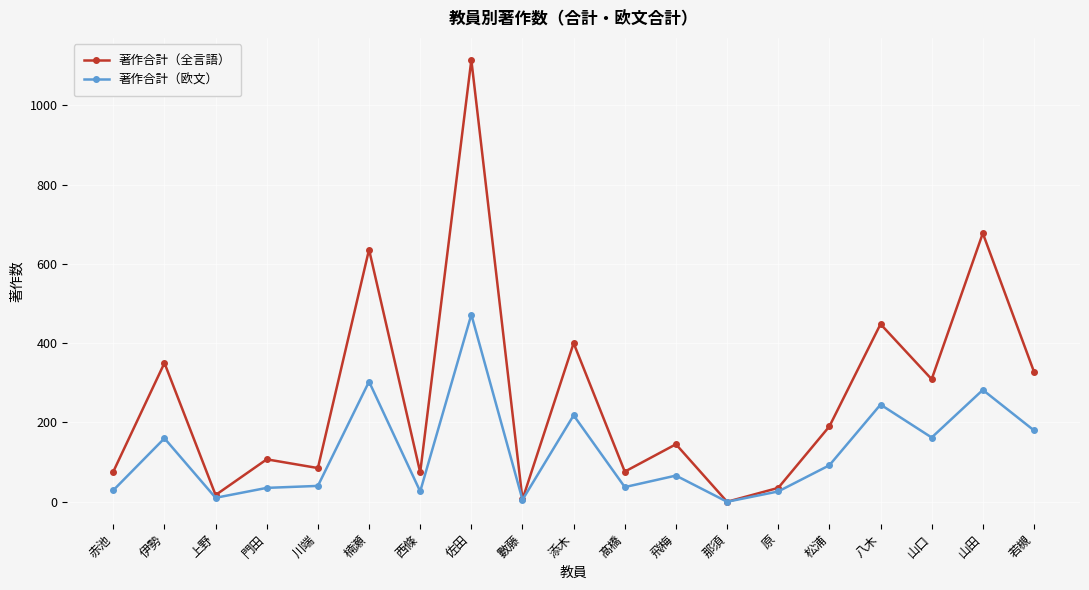

What is the approximate value of 著作合計（全言語） at 西條?

74